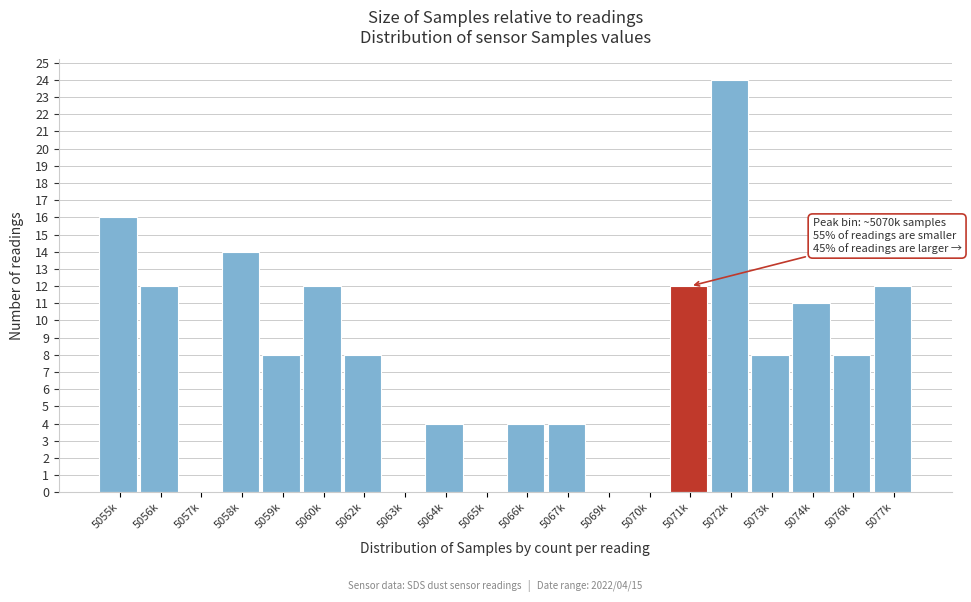

Reading left to right, list all the values displayed in this chart.

5055k=16	5056k=12	5057k=0	5058k=14	5059k=8	5060k=12	5062k=8	5063k=0	5064k=4	5065k=0	5066k=4	5067k=4	5069k=0	5070k=0	5071k=12	5072k=24	5073k=8	5074k=11	5076k=8	5077k=12